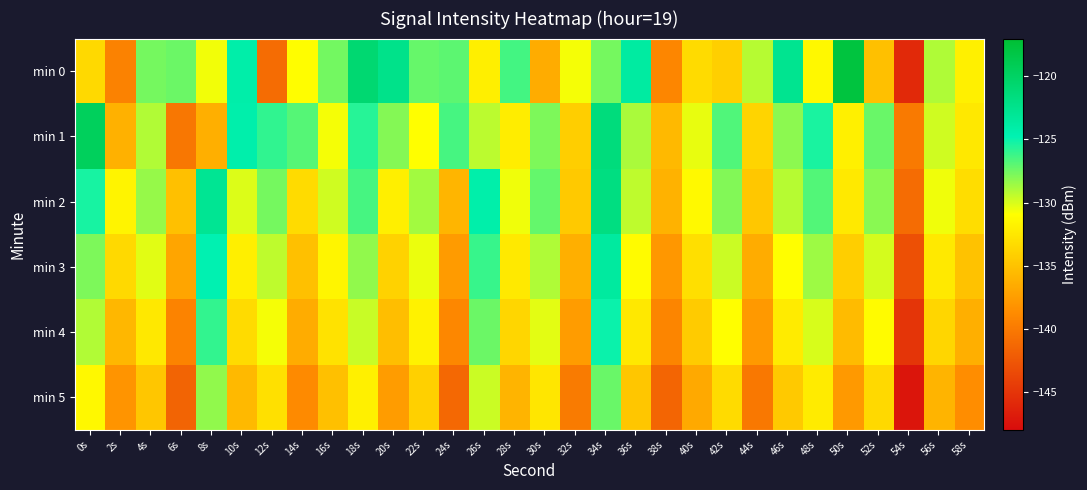

What is the total value across all series at 50s?

-789.6